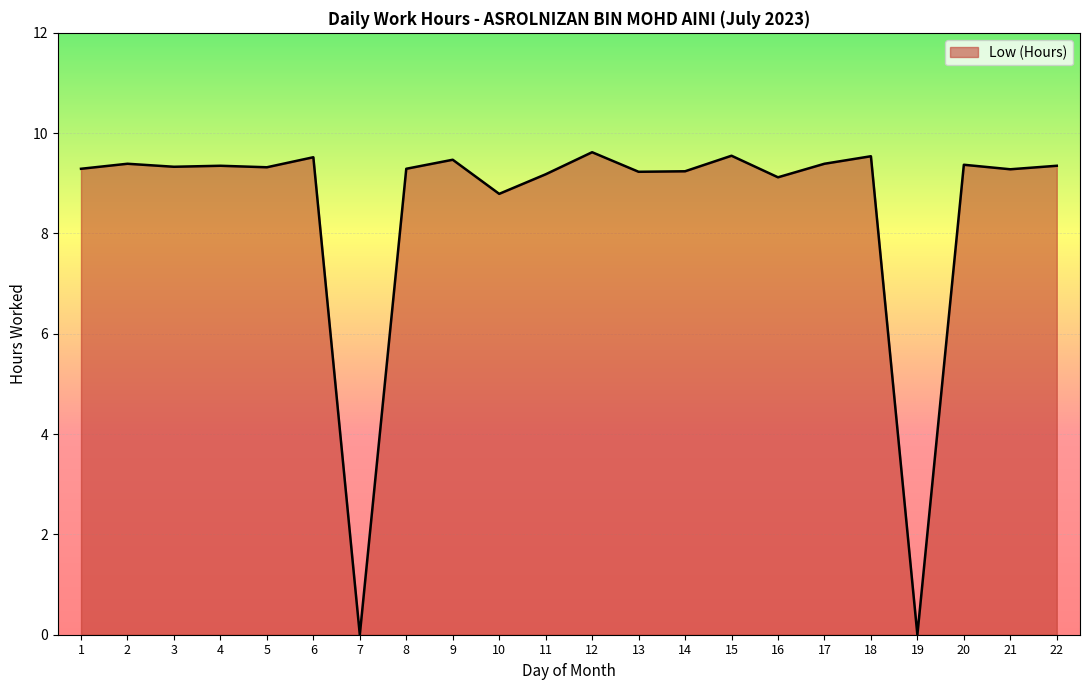

What is the maximum value shown in the chart?

9.6